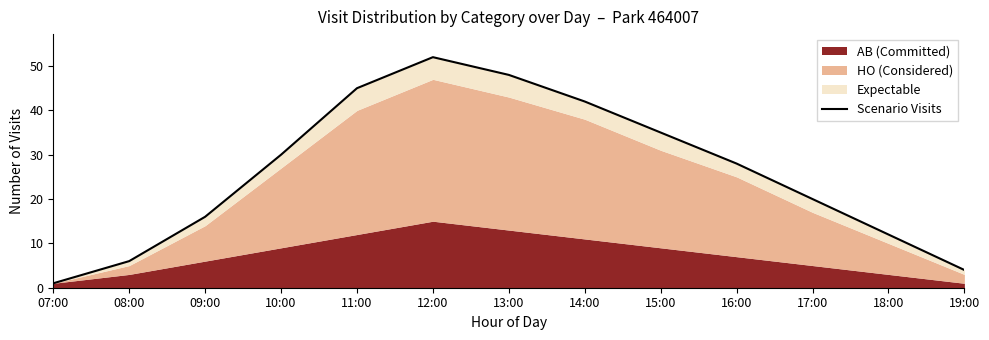

How many lines are shown in the chart?

1